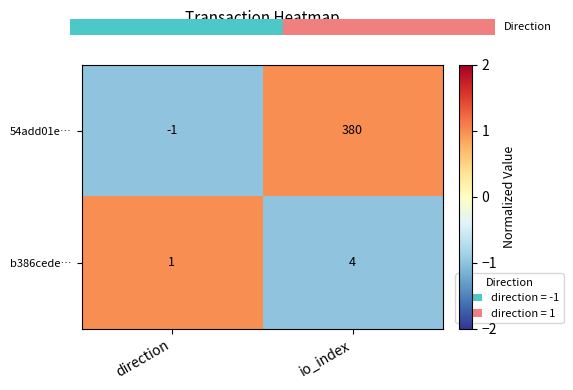

What is the sum of all b386cede… values?

5